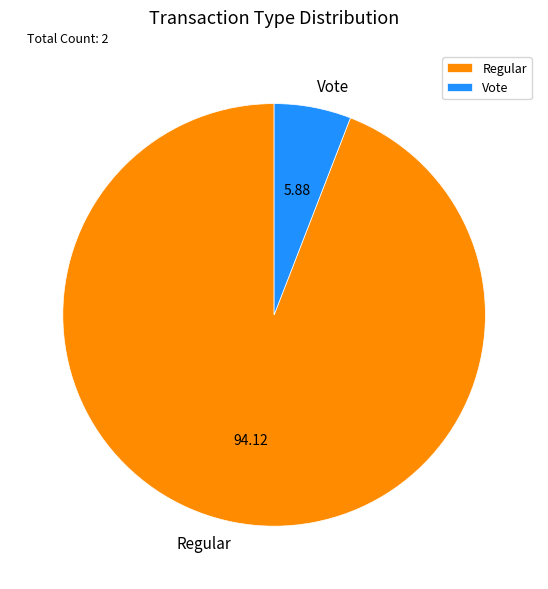

How many slices are in this pie chart?

2